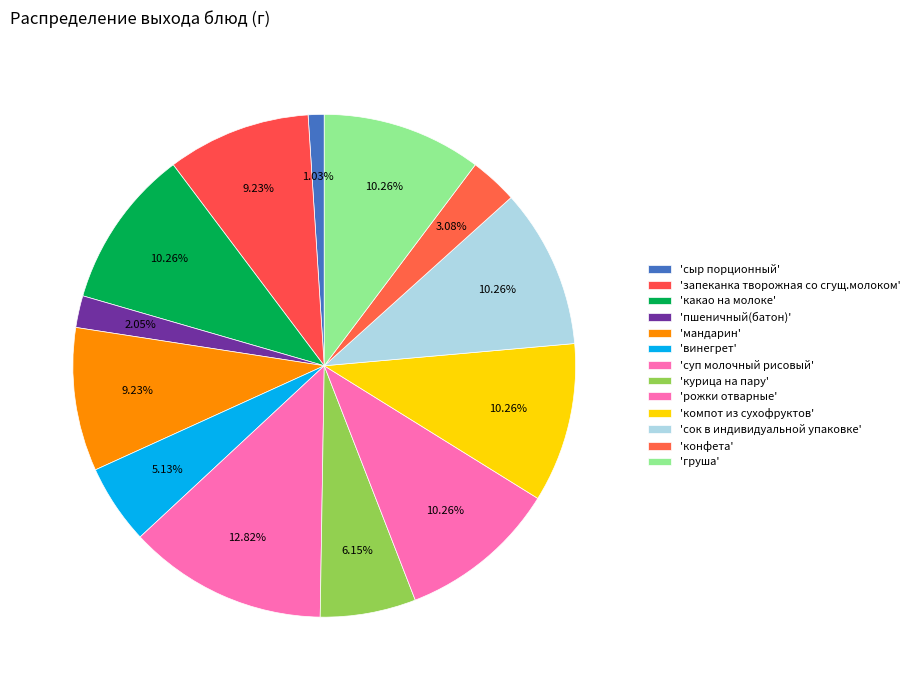

How many segments does this pie chart have?

13